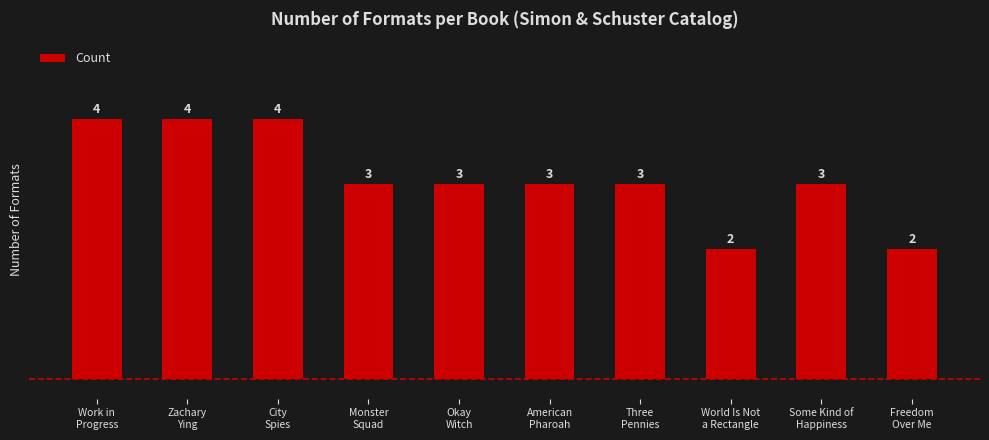

What is the value of the 4th bar from the left?

3